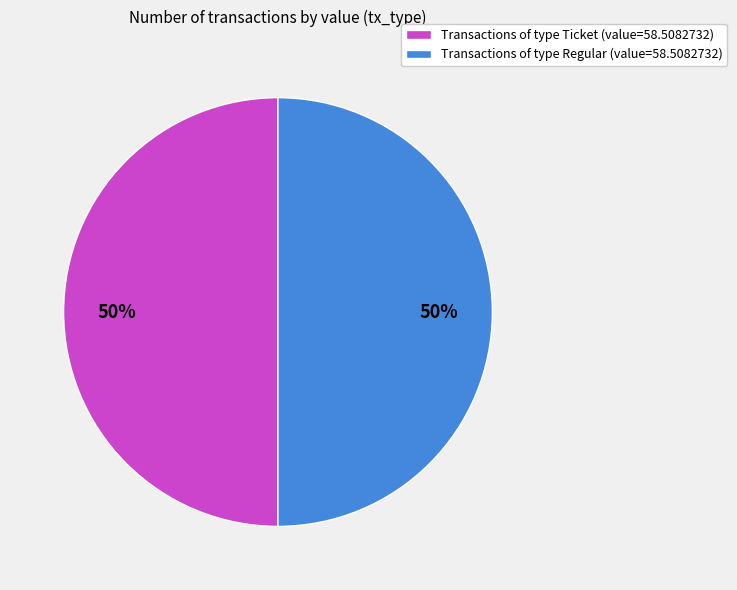

What percentage is the Transactions of type Regular (value=58.5082732) slice, to the nearest percent?

50%